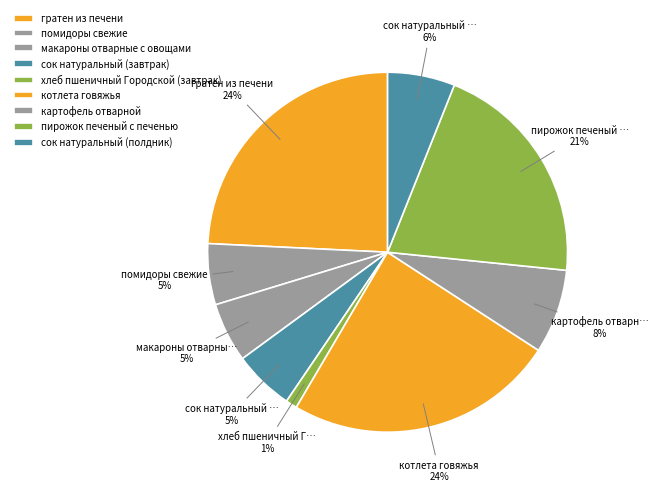

What percentage is the сок натуральный (полдник) slice, to the nearest percent?

6%